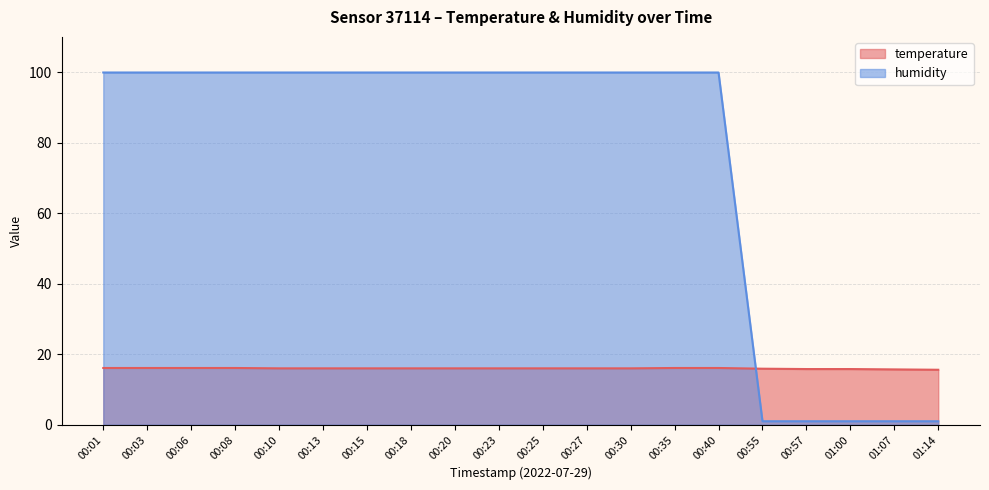

What is the sum of the temperature values at 00:13 and 00:25?

32.0